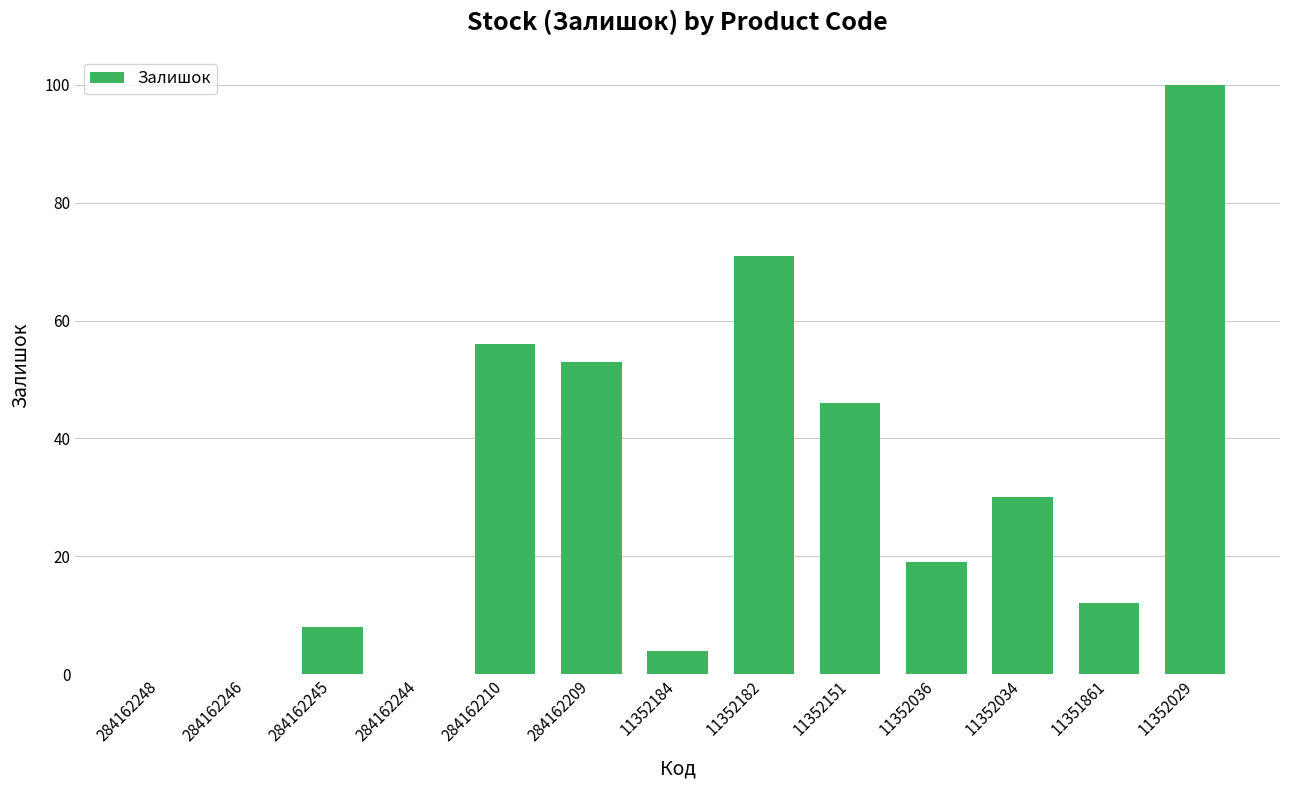

True or false: the data shows 0 at 284162248.

True